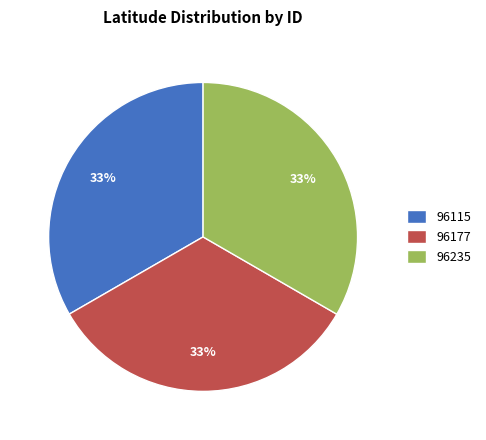

What is the ratio of the value at 96235 to the value at 96115?

1.0